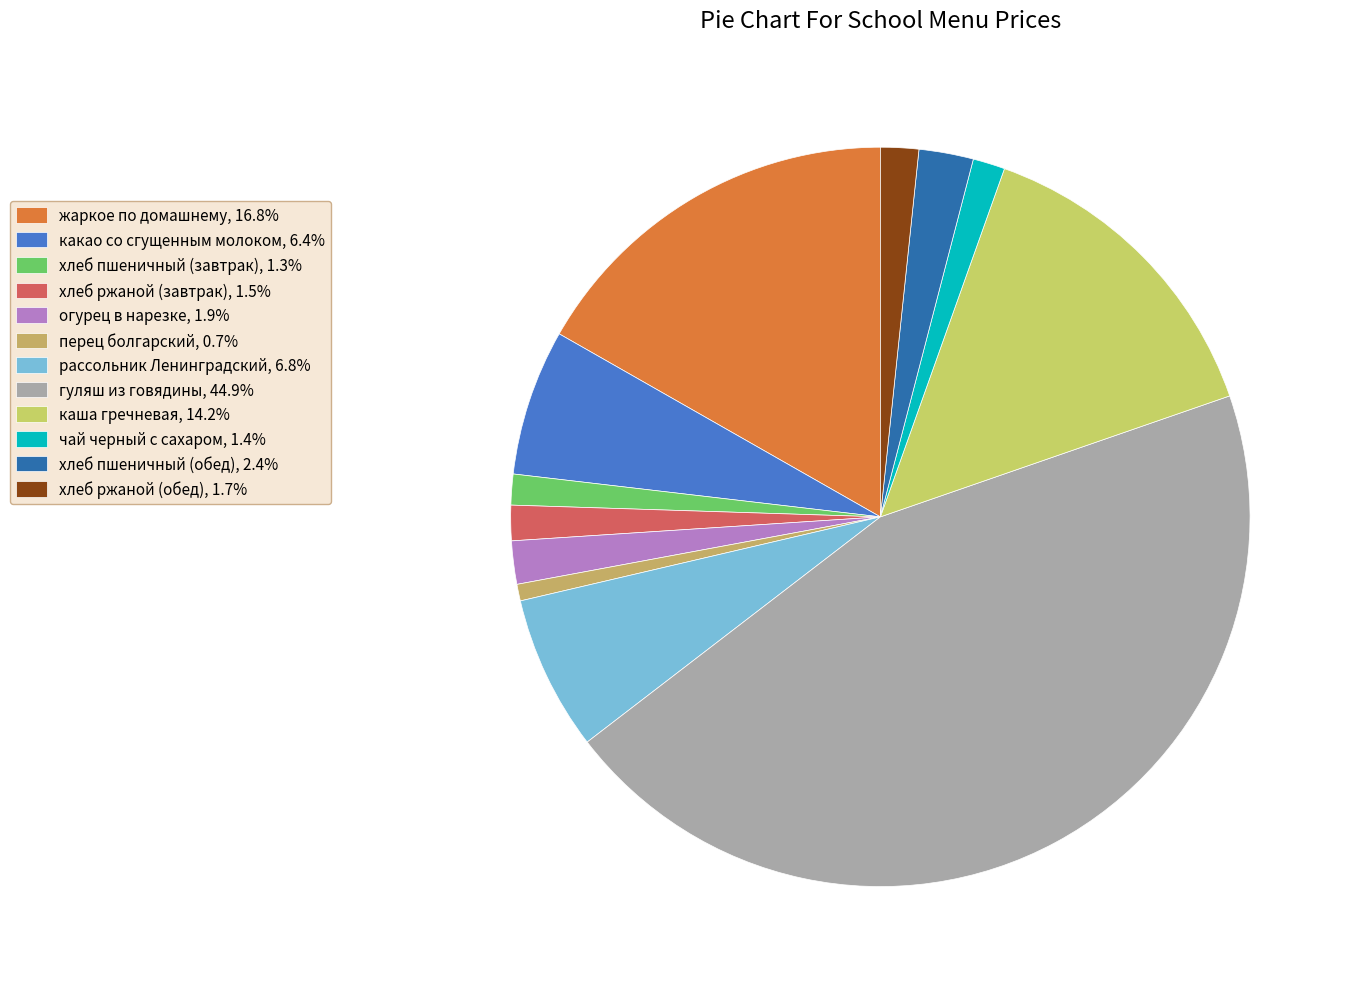

Count the number of slices in the pie.

12